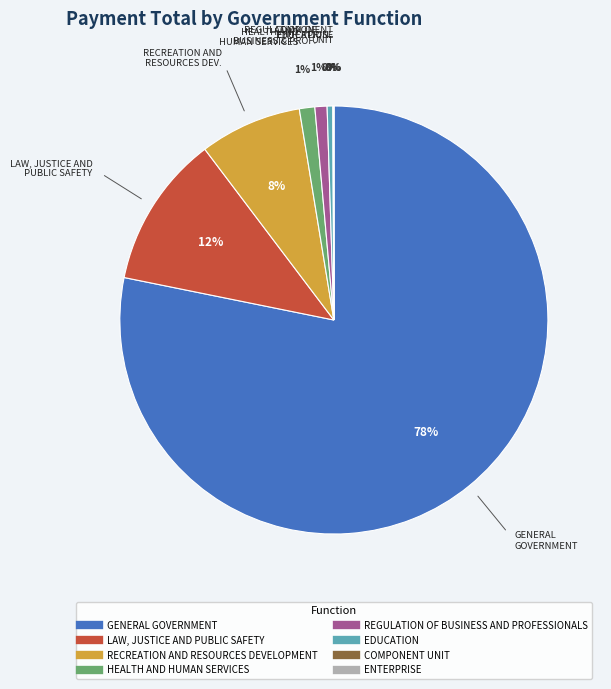

Is there a majority slice in this chart?

Yes